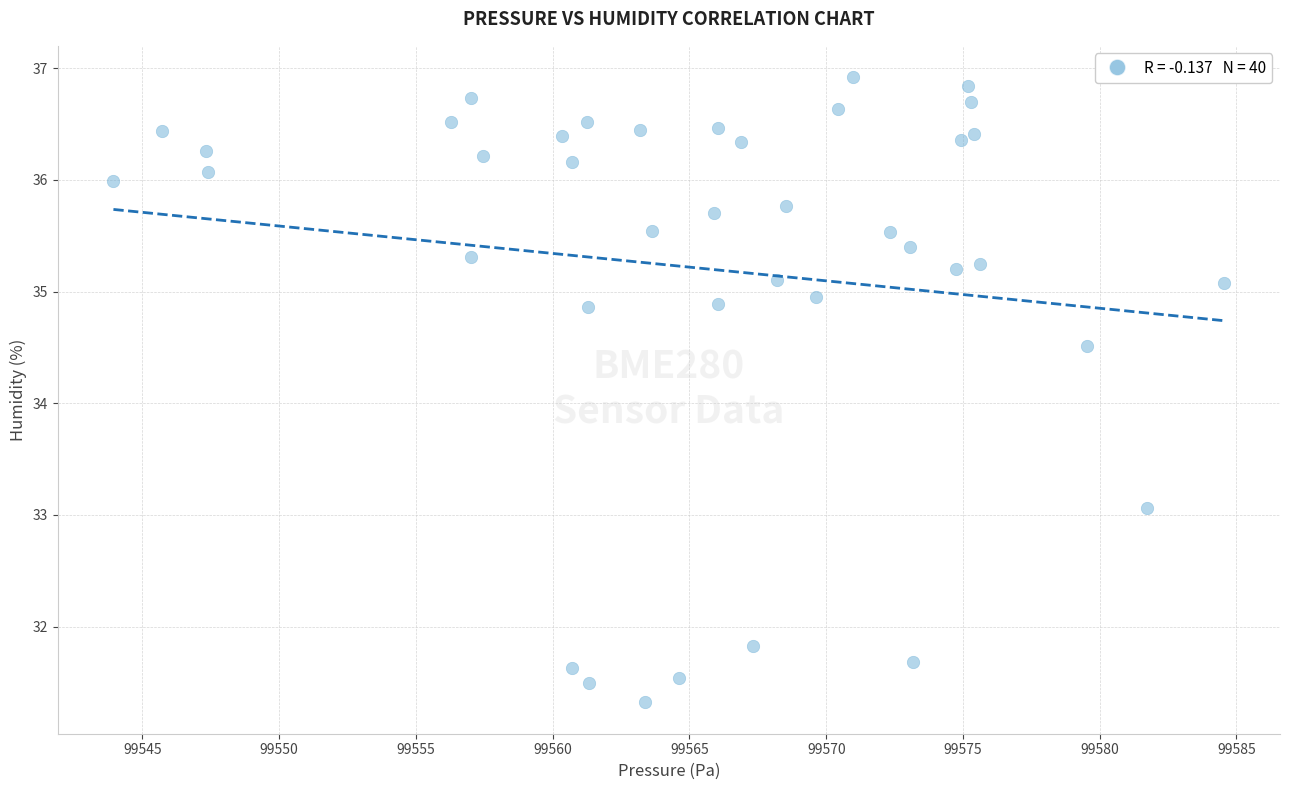

What Y value in the scatter plot is closest to 34?

34.5